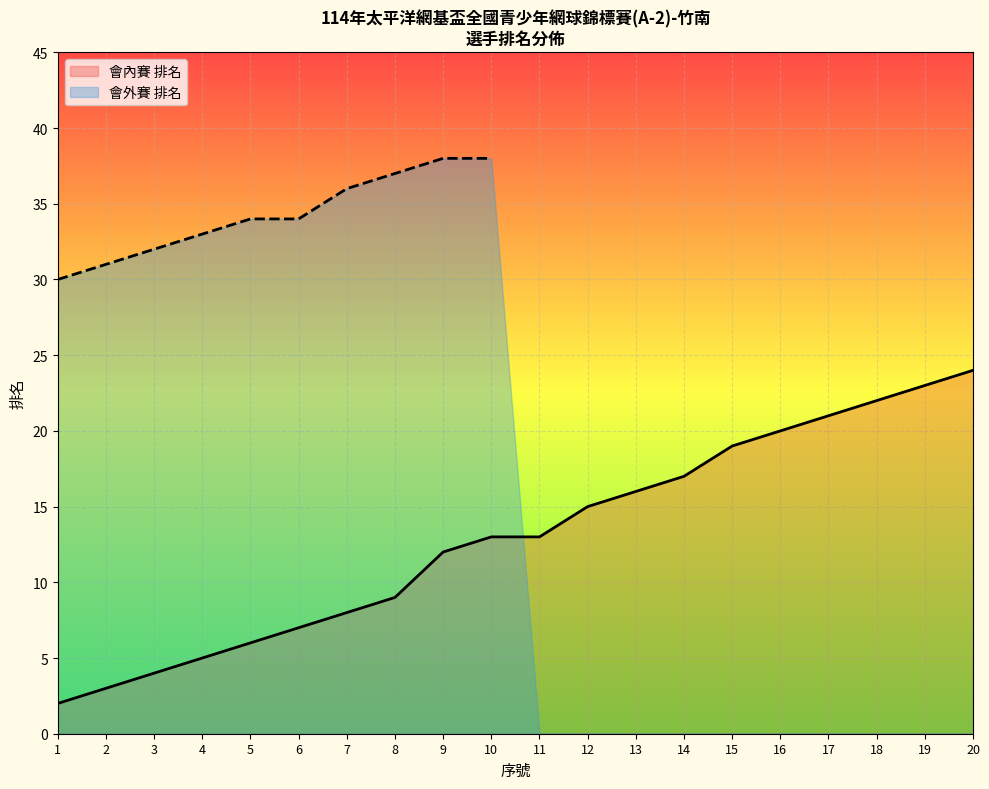

Rank the categories by value from highest to lowest.

20, 19, 18, 17, 16, 15, 14, 13, 12, 10, 11, 9, 8, 7, 6, 5, 4, 3, 2, 1